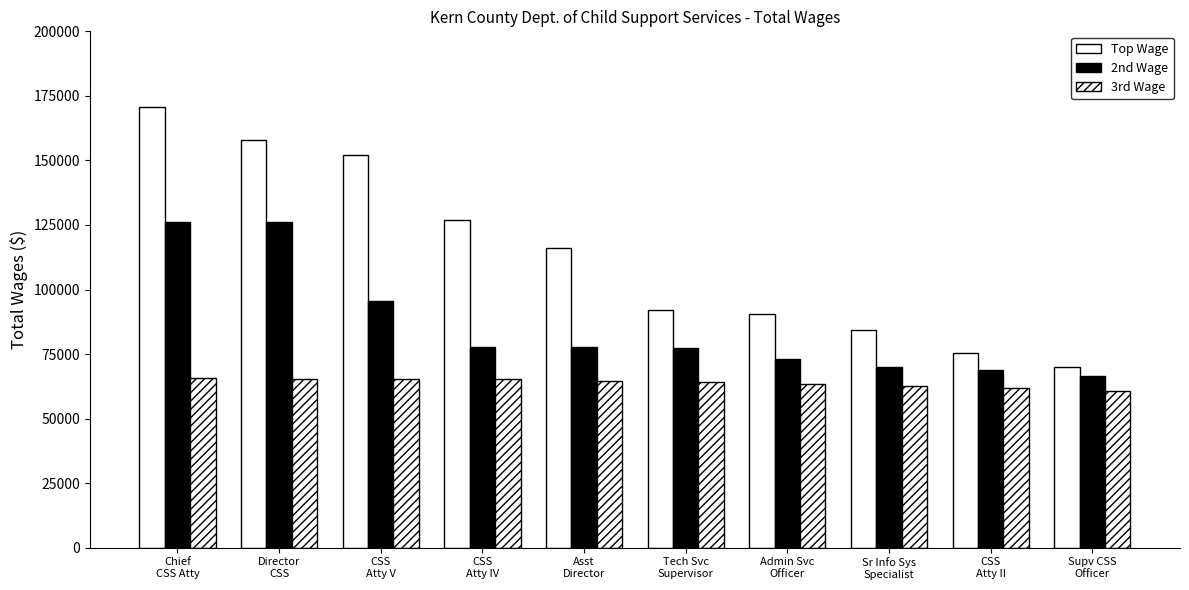

Are the bars grouped side by side (vs. stacked)?

Yes